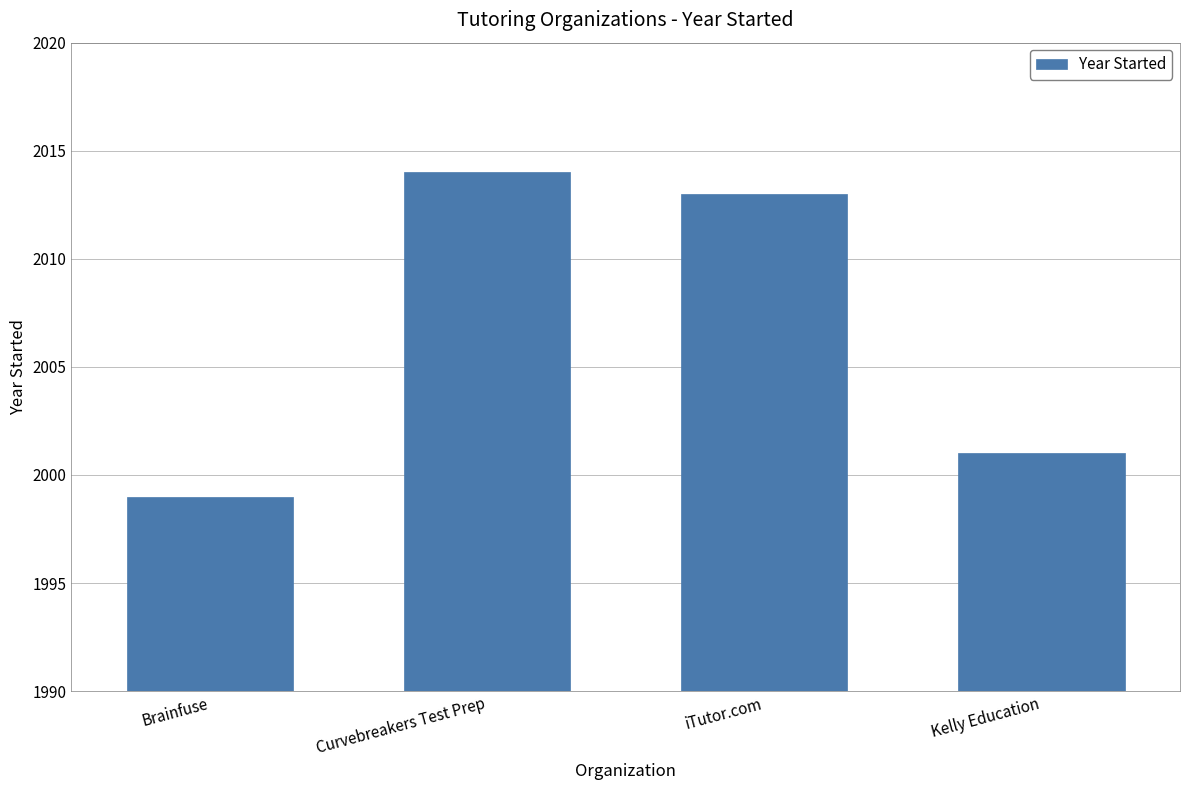

What is the average value?

2007